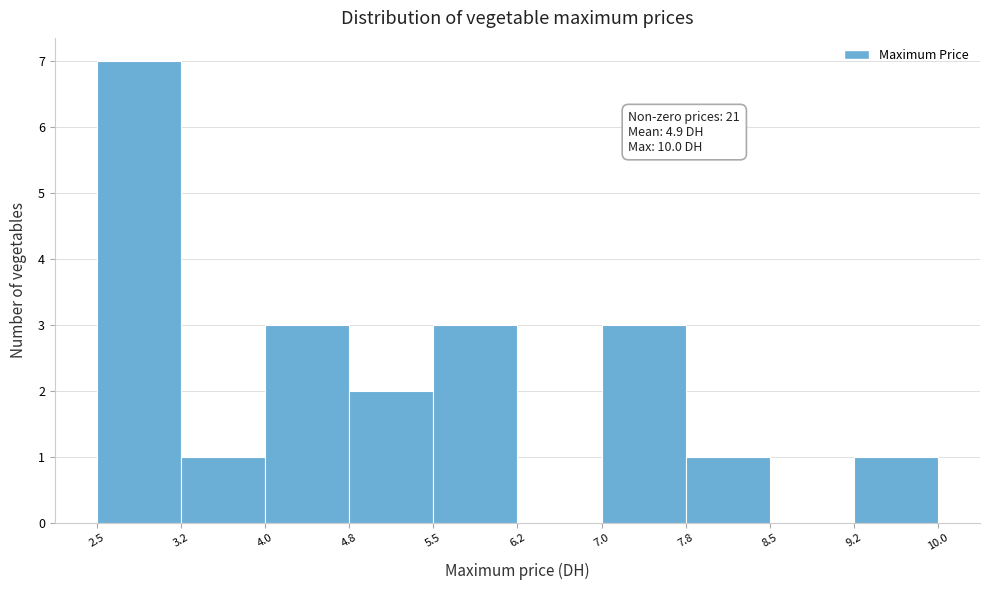

Which range on the x-axis has the tallest bar?

2.5 to 3.2